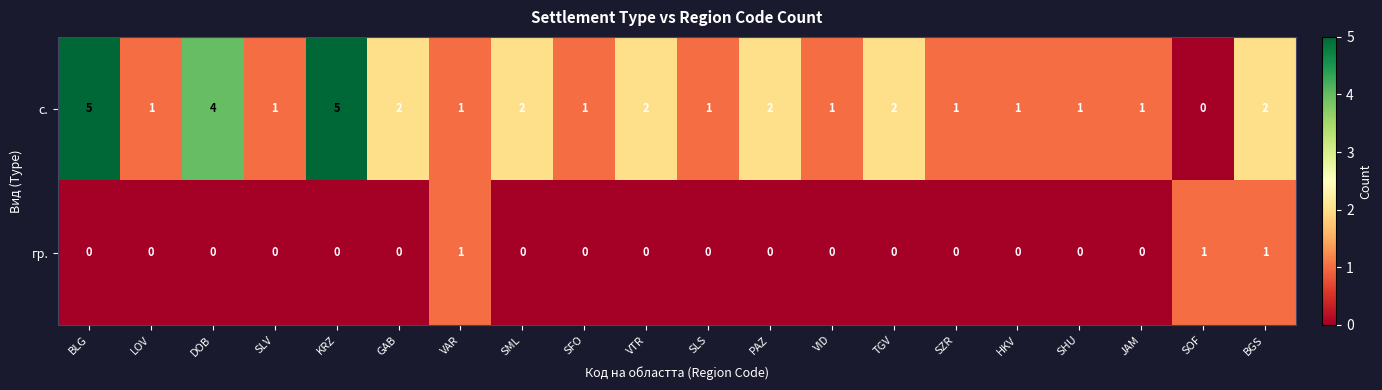

How many data points does each series have?

20